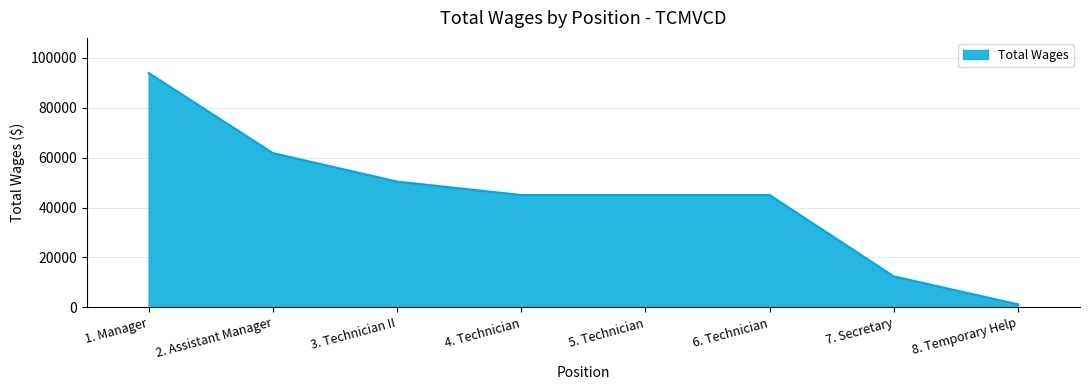

Is it true that the value at 2. Assistant Manager is 88464?

False